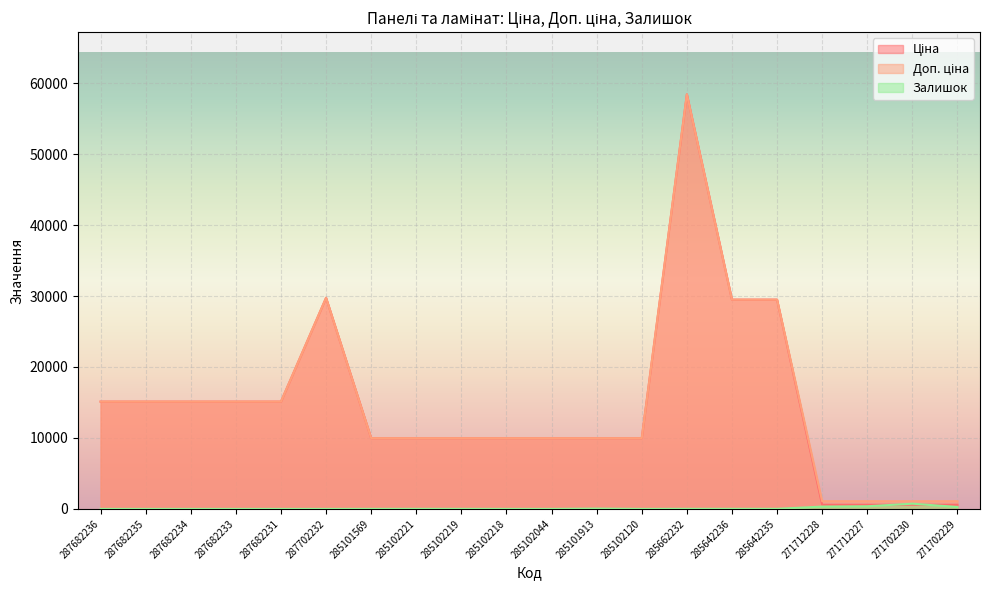

The value of Доп. ціна at 285662232 is 58426.5. True or false?

True